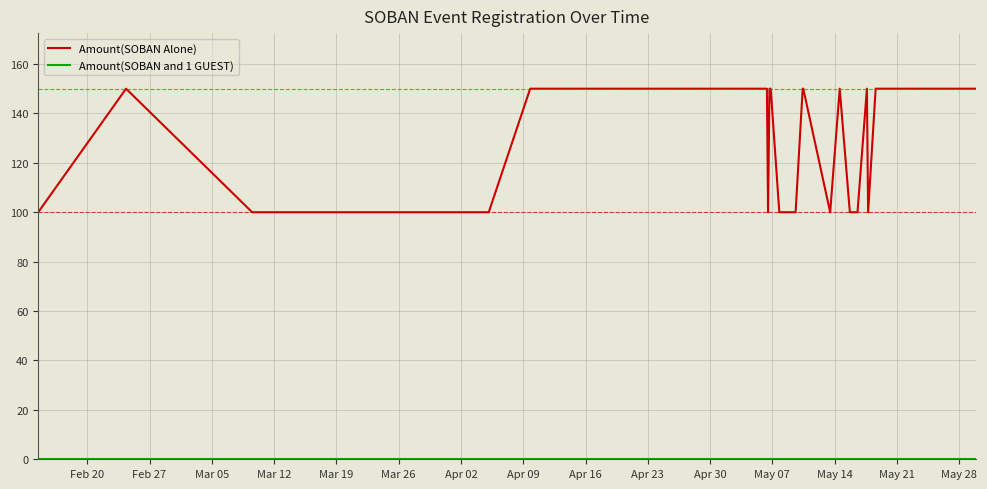

What is the greatest value displayed?

150